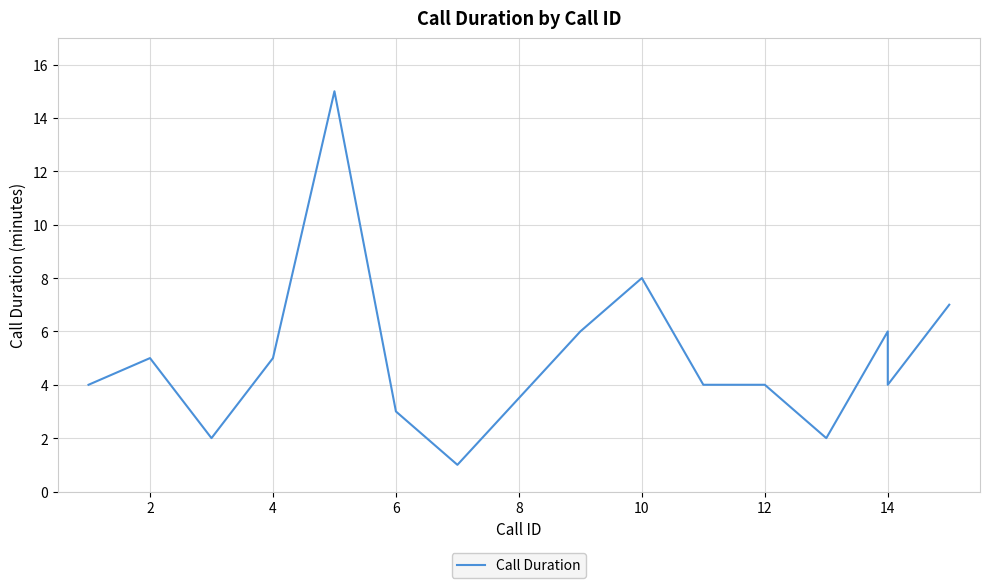

How many lines are shown in the chart?

1